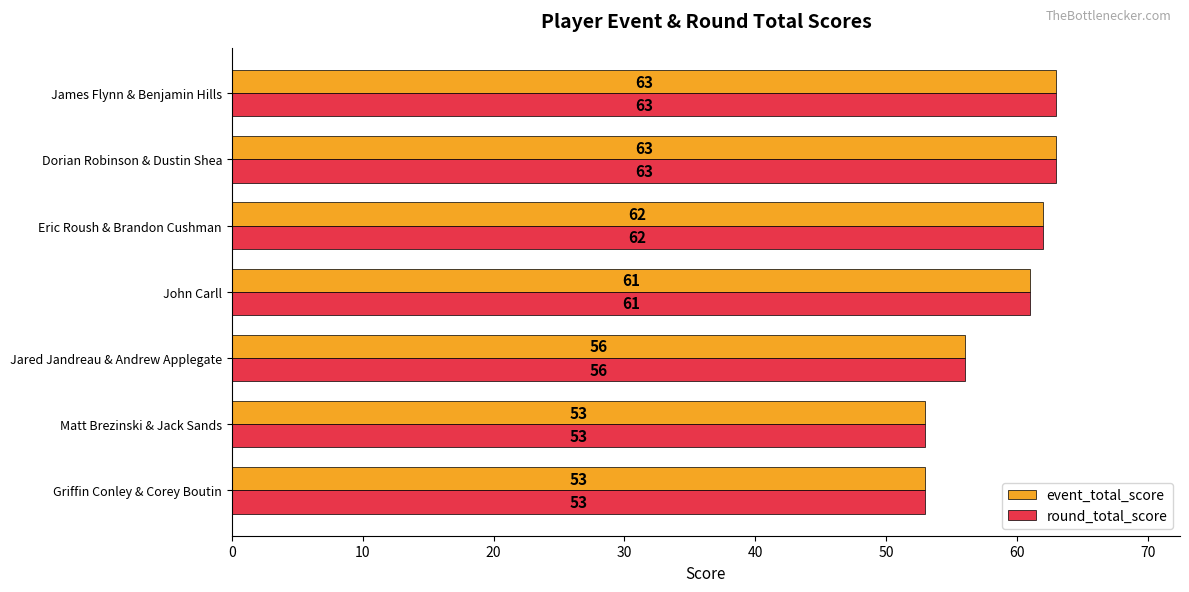

Where is event_total_score nearest to the value 58?

Jared Jandreau & Andrew Applegate